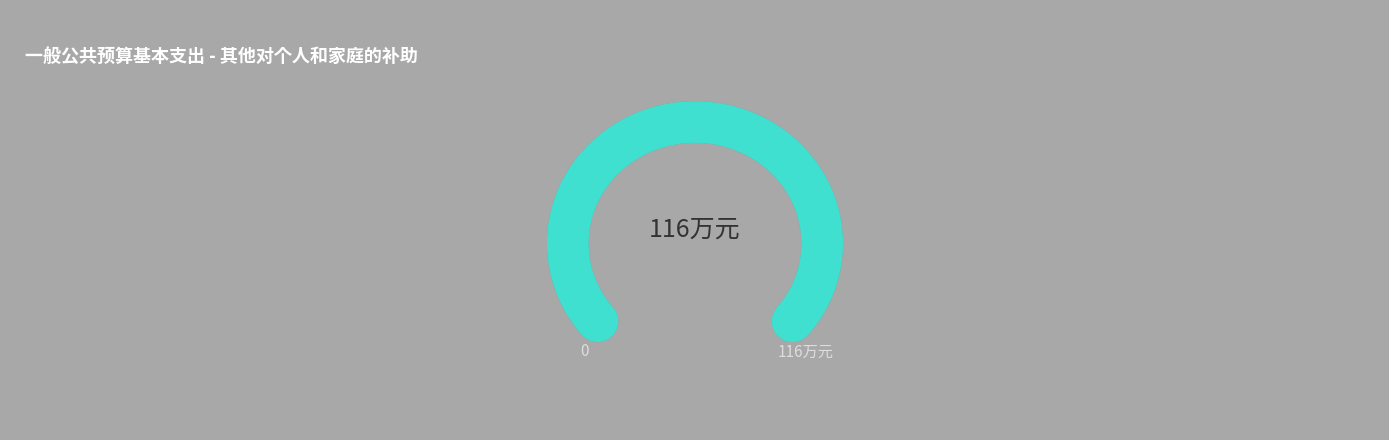

Is it true that 岳阳市城市管理和综合执法局本级 is 18% of the pie?

False